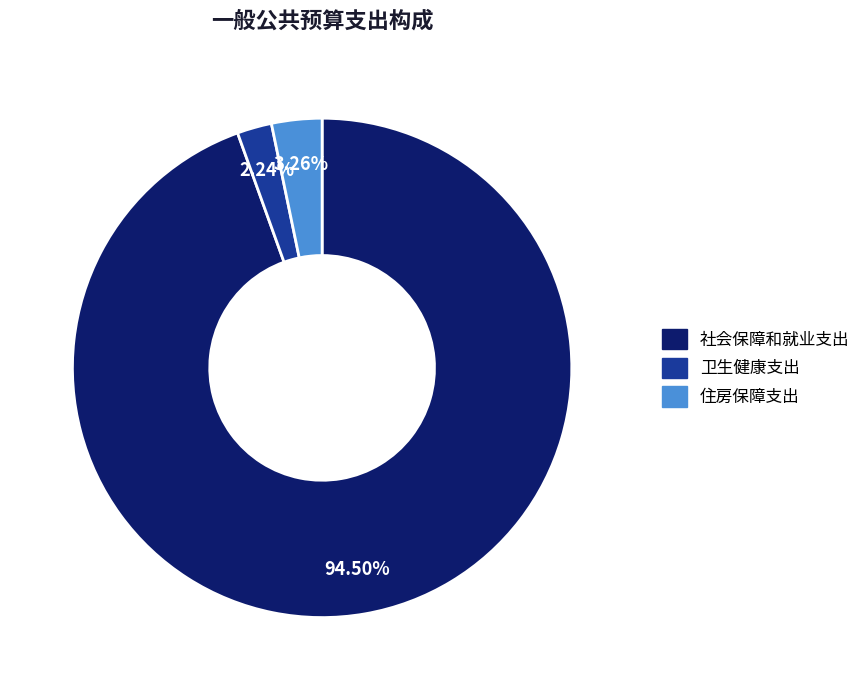

Which category has the biggest portion of the pie?

社会保障和就业支出